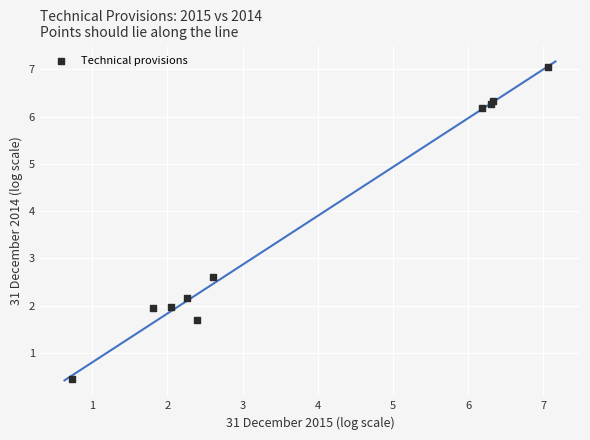

What Y value in the scatter plot is closest to 3?

2.6